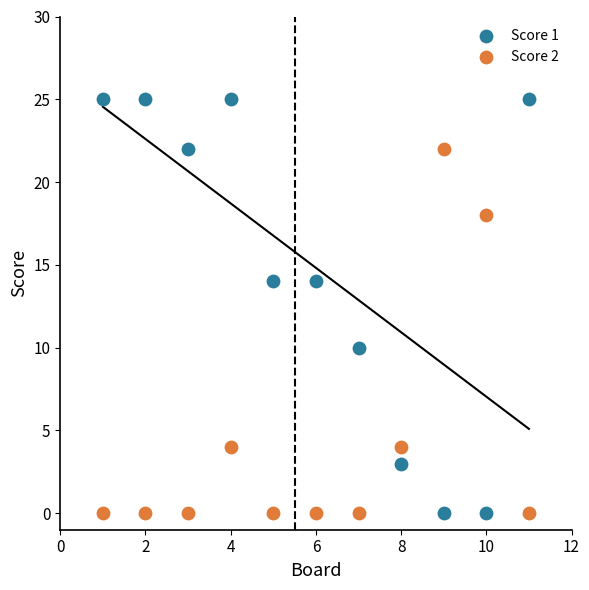

Which series has the largest Y range (max minus min)?

Score 1